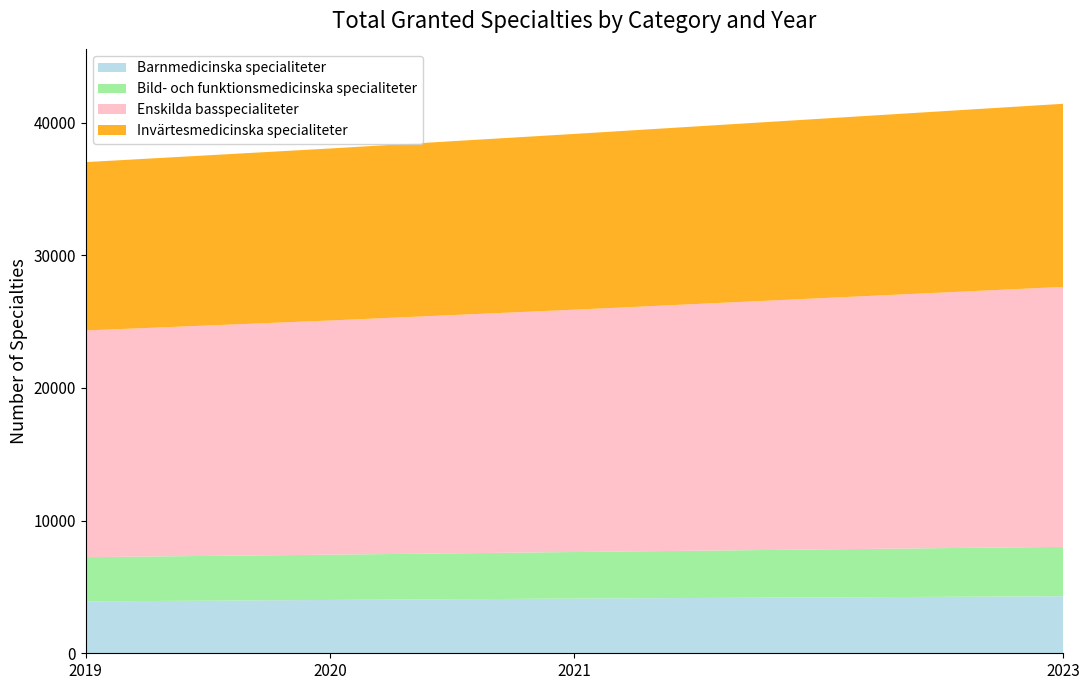

True or false: Barnmedicinska specialiteter has a value of 2222 at 2021.

False